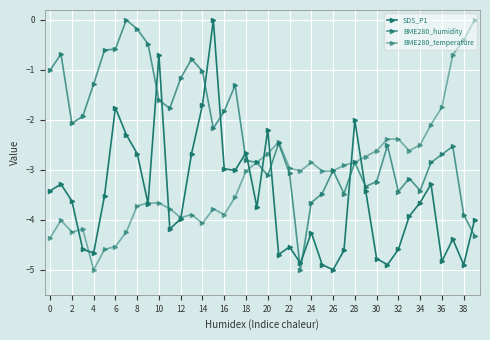

List the series in order of their overall mean, highest first.

BME280_humidity, BME280_temperature, SDS_P1